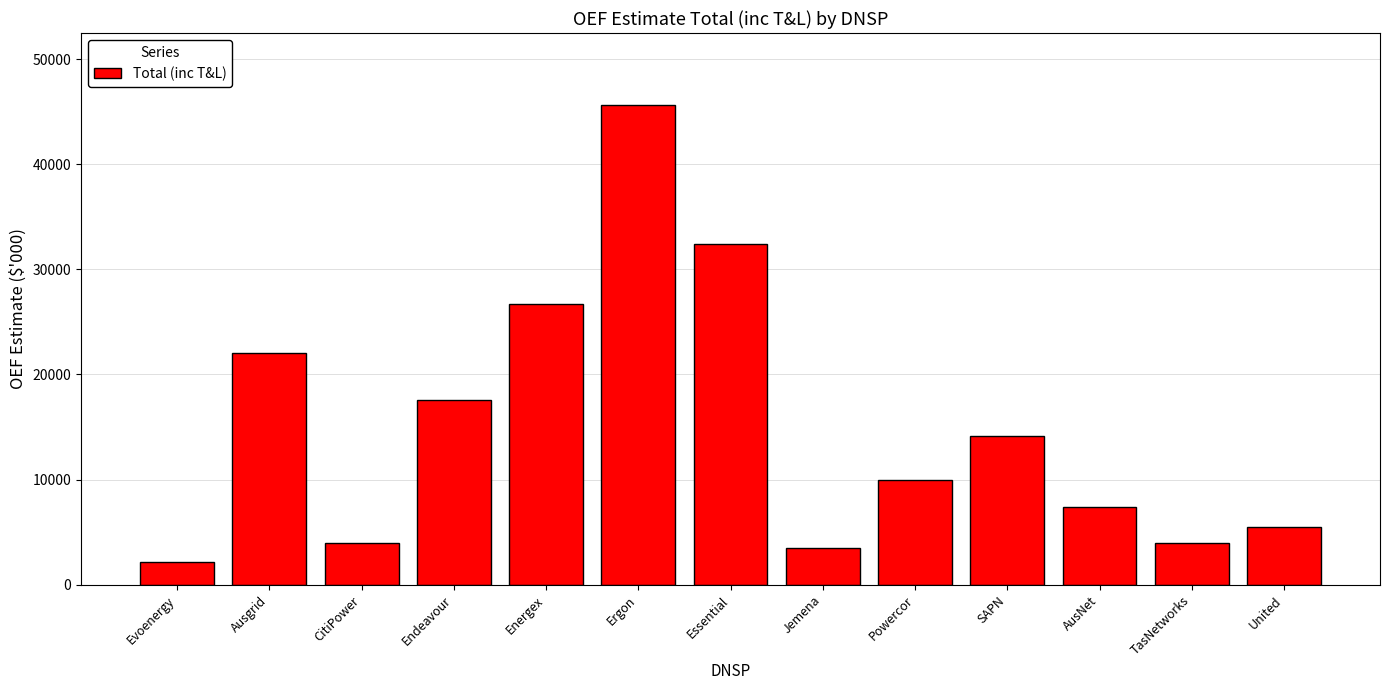

What is the label of the 11th bar from the left?

AusNet